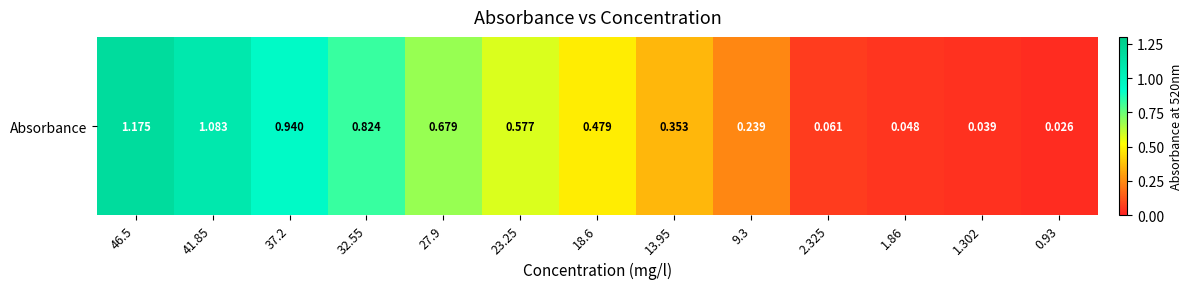

Read the value at 37.2.

0.9